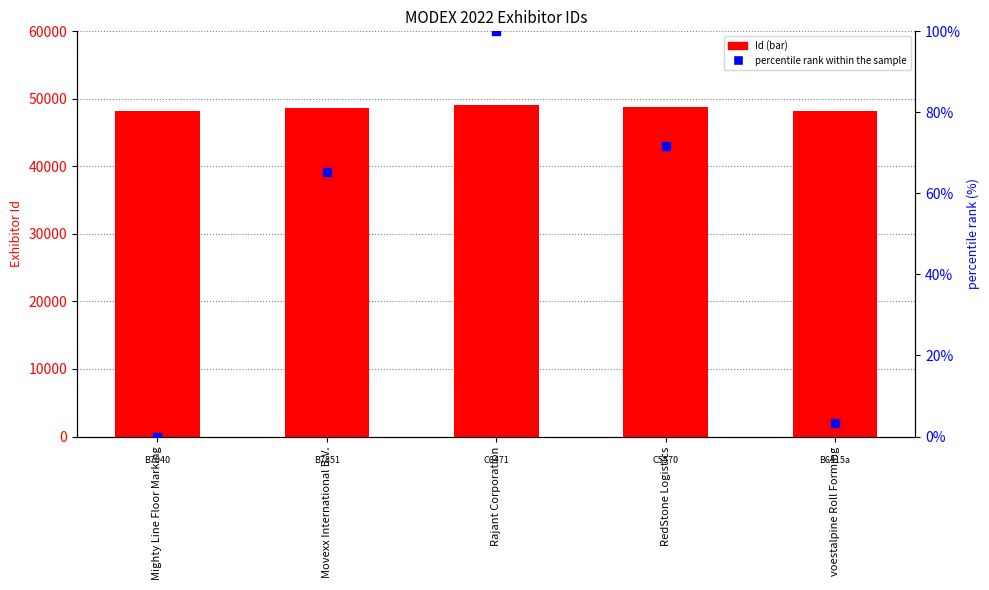

Which series reaches the minimum Y coordinate?

percentile rank within the sample